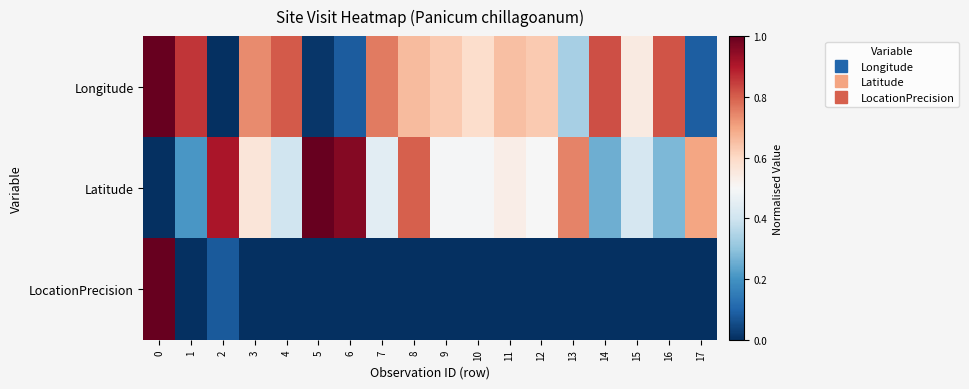

Reading left to right, transcribe all the data shown in this chart.

Longitude: 0=1.0	1=0.9	2=0.0	3=0.7	4=0.8	5=0.0	6=0.1	7=0.8	8=0.7	9=0.6	10=0.6	11=0.7	12=0.6	13=0.3	14=0.8	15=0.5	16=0.8	17=0.1
Latitude: 0=0.0	1=0.2	2=0.9	3=0.6	4=0.4	5=1.0	6=1.0	7=0.4	8=0.8	9=0.5	10=0.5	11=0.5	12=0.5	13=0.7	14=0.3	15=0.4	16=0.3	17=0.7
LocationPrecision: 0=1.0	1=0.0	2=0.1	3=0.0	4=0.0	5=0.0	6=0.0	7=0.0	8=0.0	9=0.0	10=0.0	11=0.0	12=0.0	13=0.0	14=0.0	15=0.0	16=0.0	17=0.0